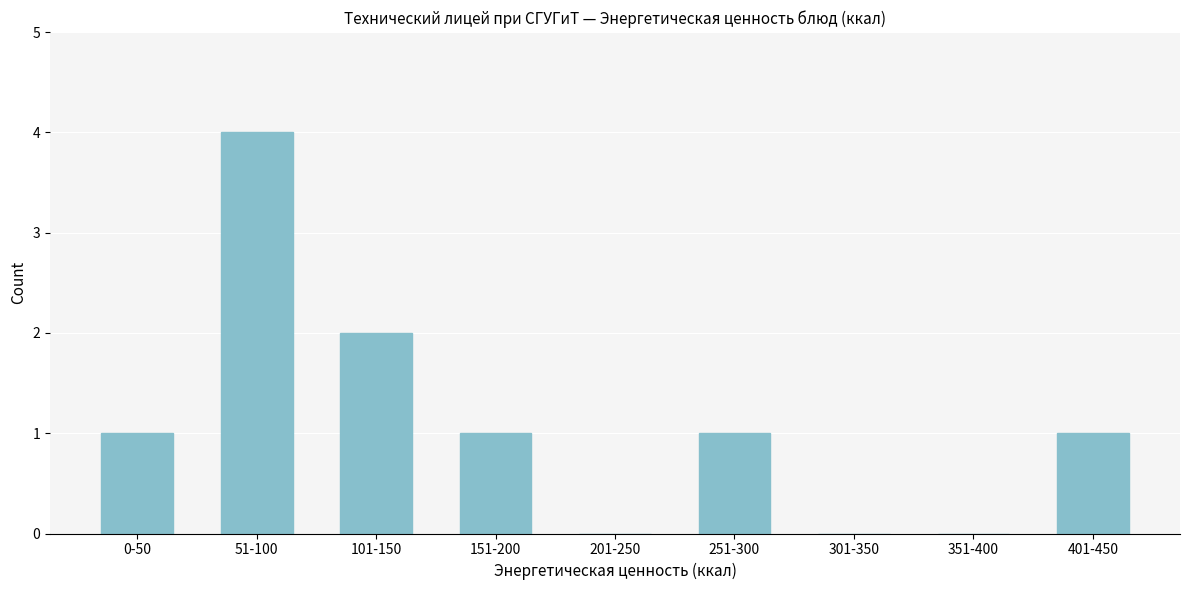

Reading left to right, list all the values displayed in this chart.

0-50=1	51-100=4	101-150=2	151-200=1	201-250=0	251-300=1	301-350=0	351-400=0	401-450=1